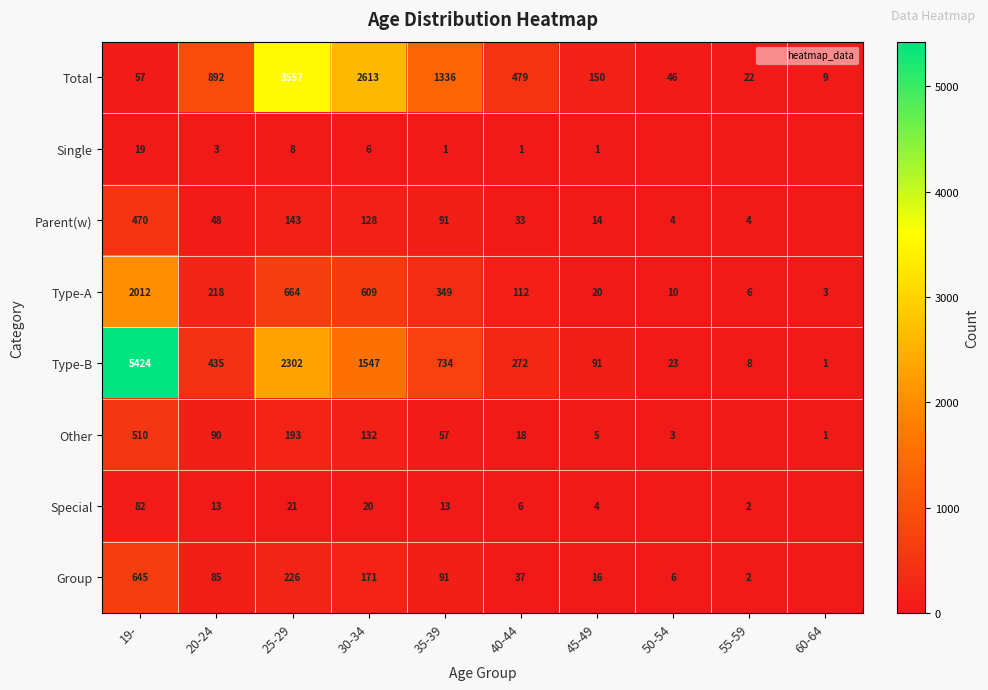

What is the total value across all series at 40-44?

958